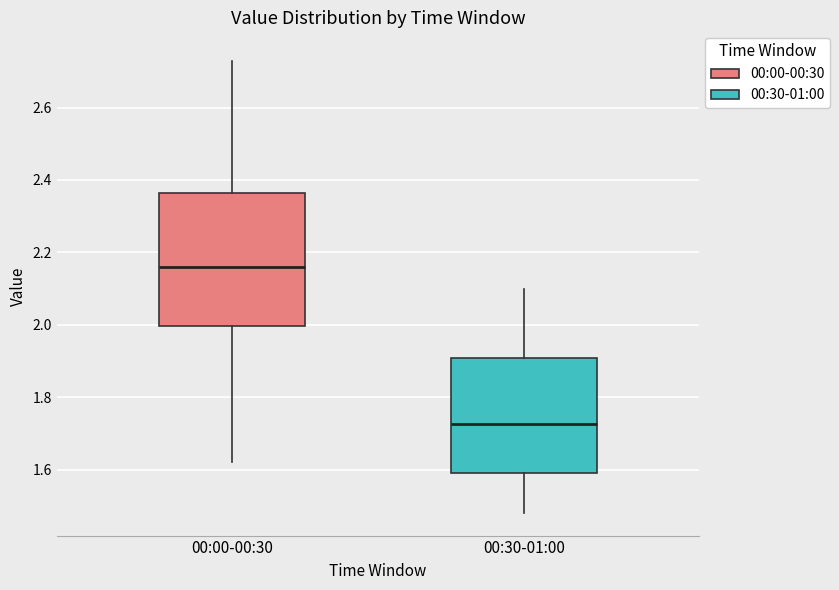

Where does the lower whisker of the box for 00:30-01:00 end on the y-axis? The values are not printed on the chart, so give them approximately, as read against the axis.

1.48